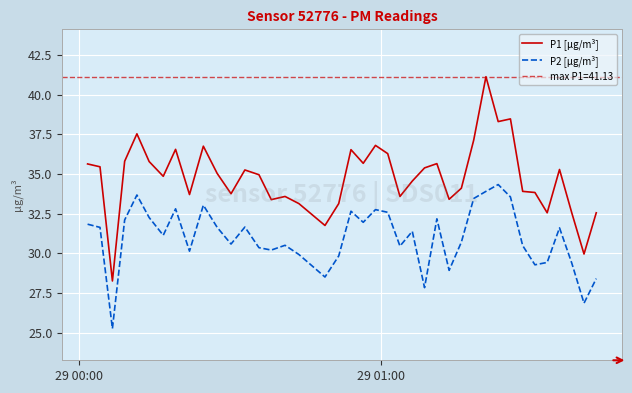

What is the maximum value shown in the chart?

41.1